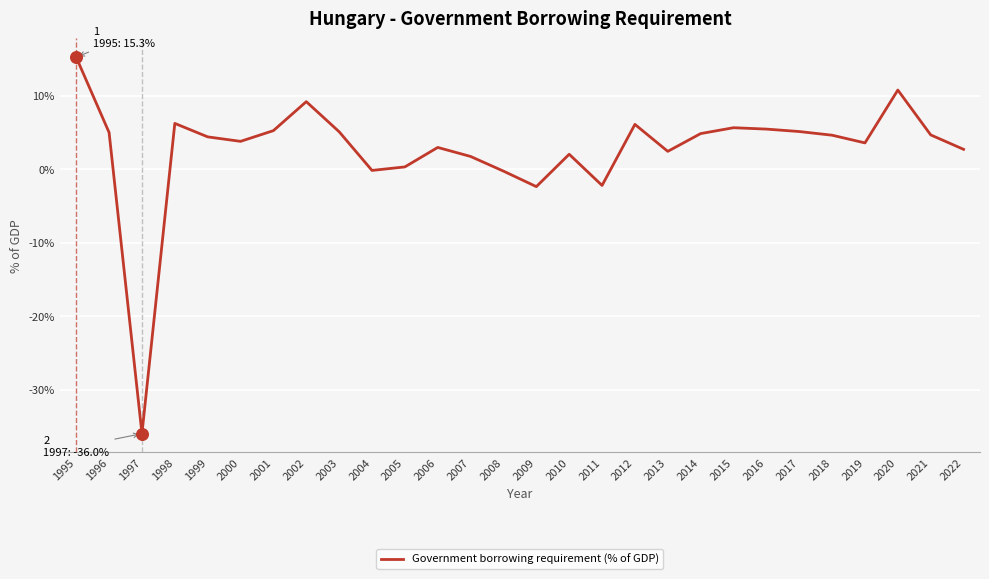

Which has a higher value, 2000 or 2010?

2000